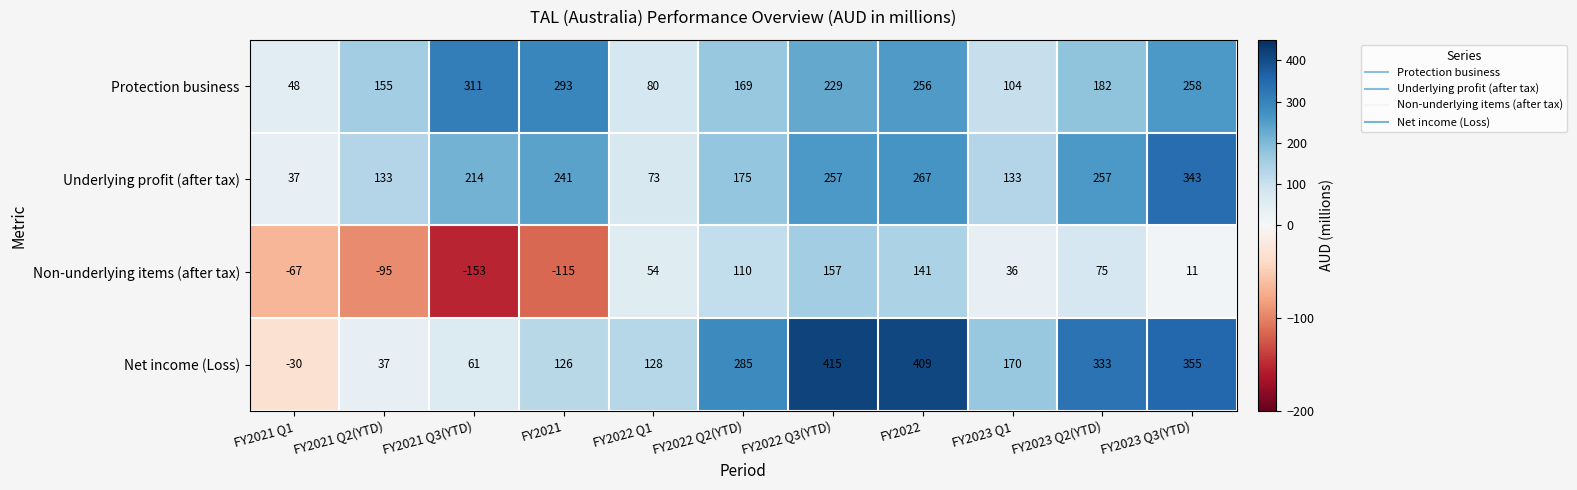

At which category does the chart reach its minimum across all series?

FY2021 Q3(YTD)